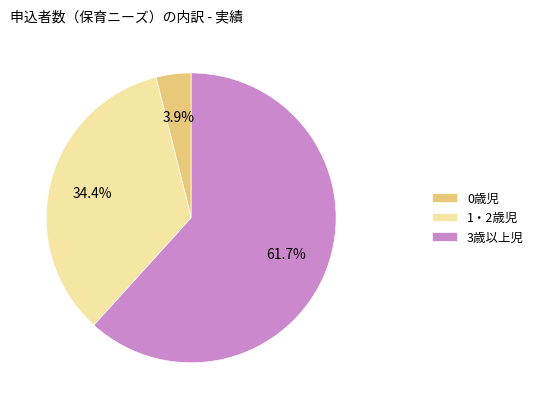

Is it true that 1・2歳児 is 34% of the pie?

True